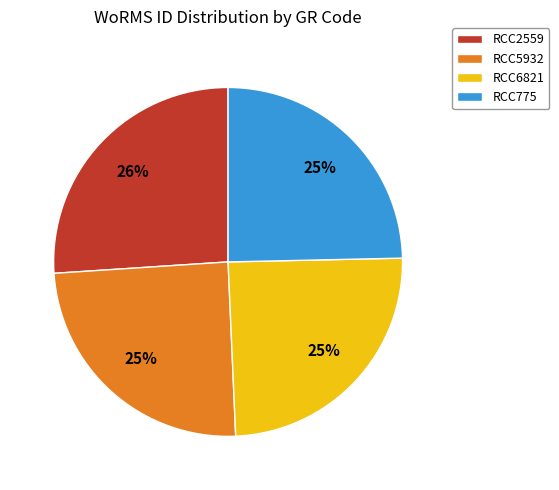

Does RCC5932 account for over 50% of the chart?

No